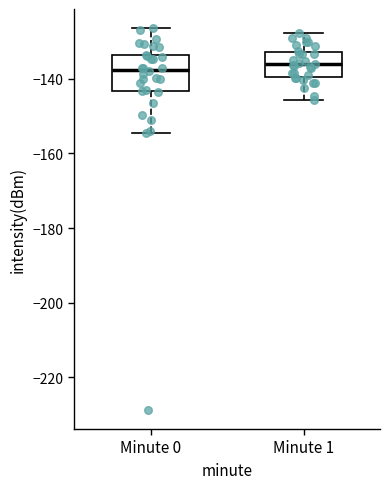

Reading left to right, read every box against the y-axis: the position of its median line, the range the box covers, and the ends of its whiskers. The values are not printed on the chart, so give them approximately, as read against the axis.

Minute 0: median -138, box -144 to -134, whiskers -154 to -126
Minute 1: median -136, box -140 to -132, whiskers -146 to -128